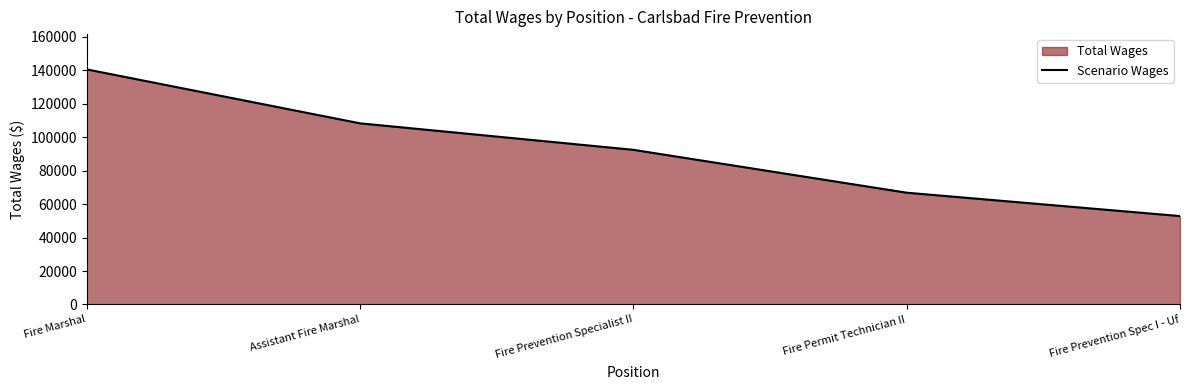

What is the label of the 4th point from the right?

Assistant Fire Marshal